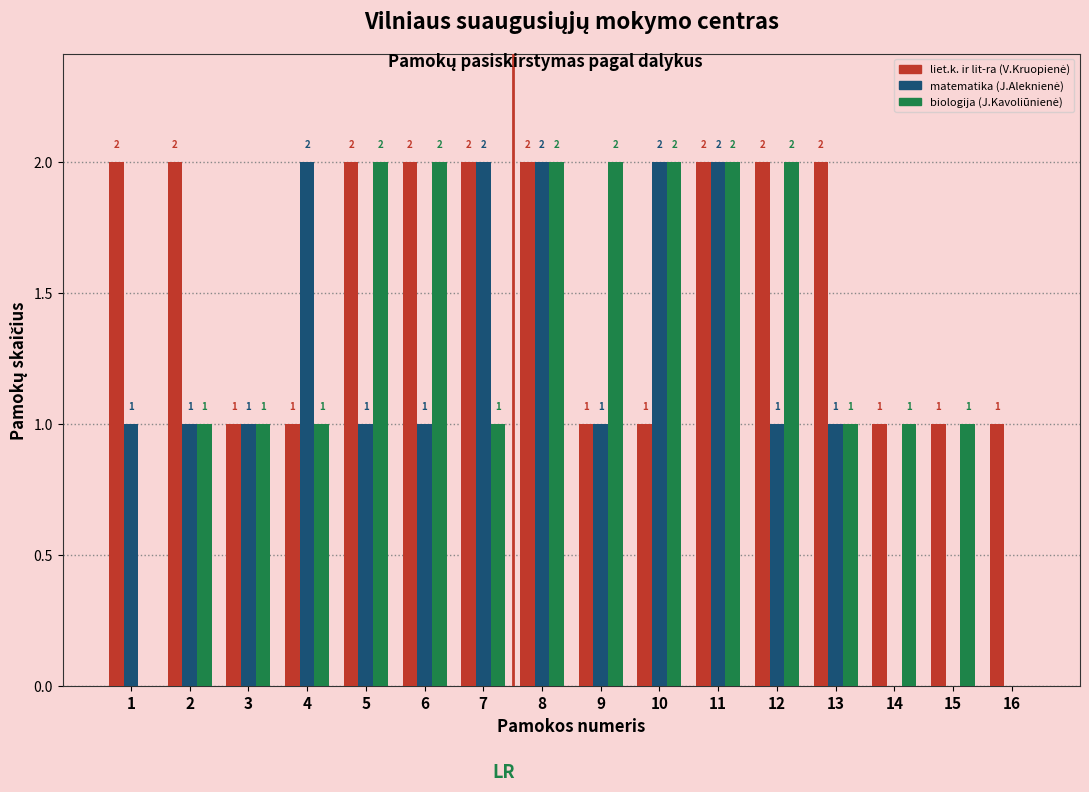

What is the total value across all series at 2?

4